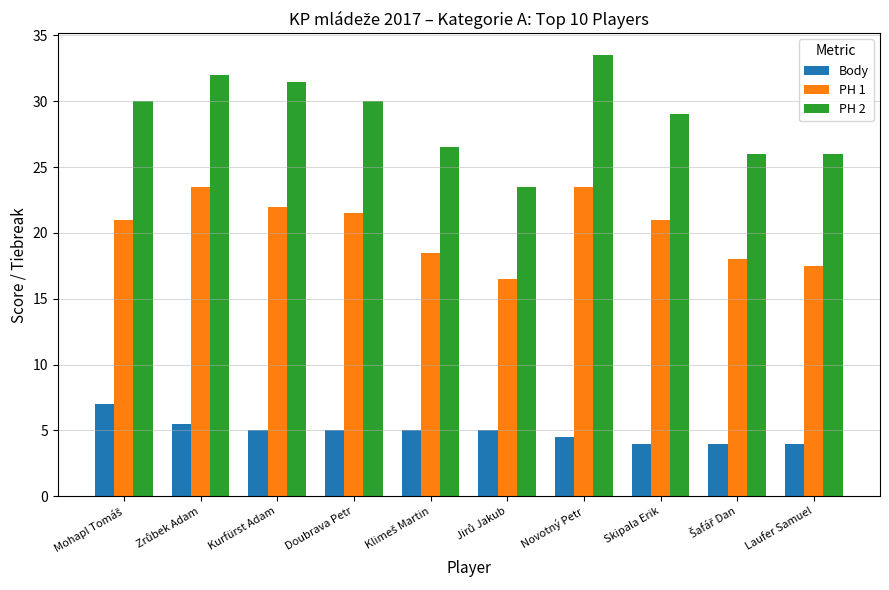

Rank the series by their average value, from highest to lowest.

PH 2, PH 1, Body